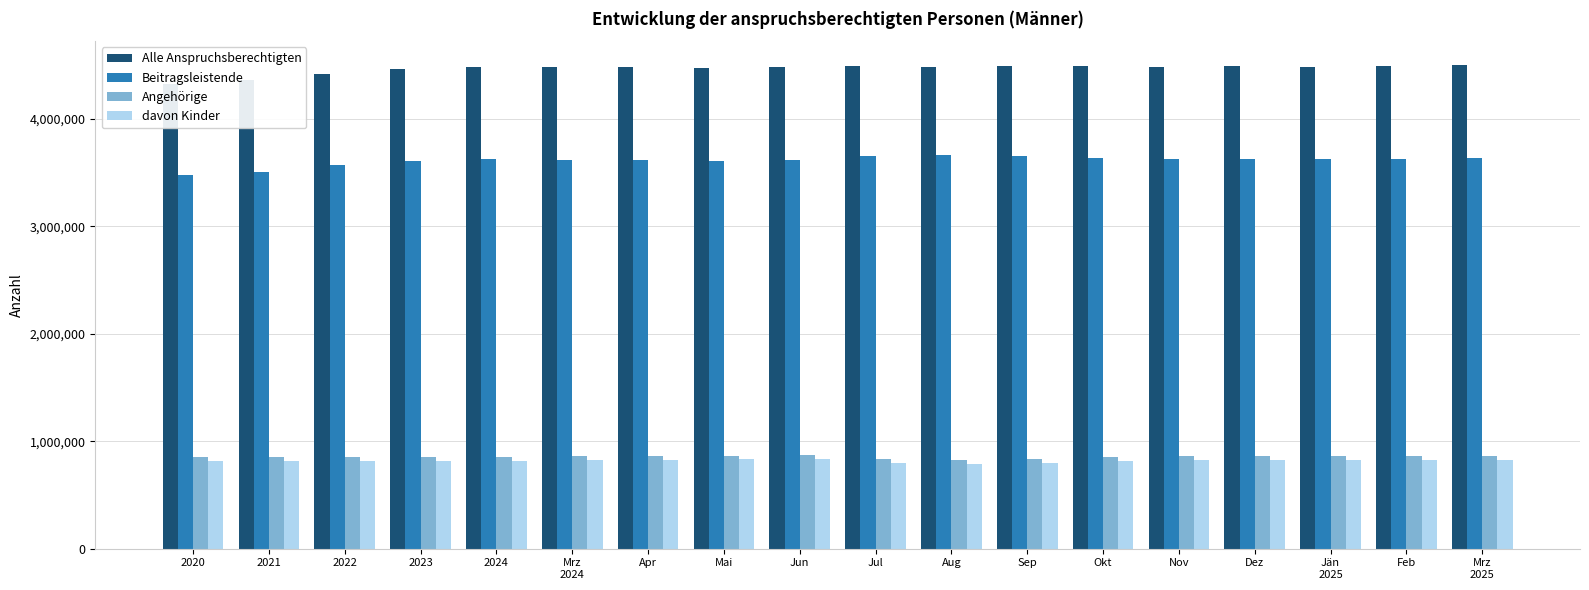

True or false: Angehörige has a value of 243793 at 2021.

False